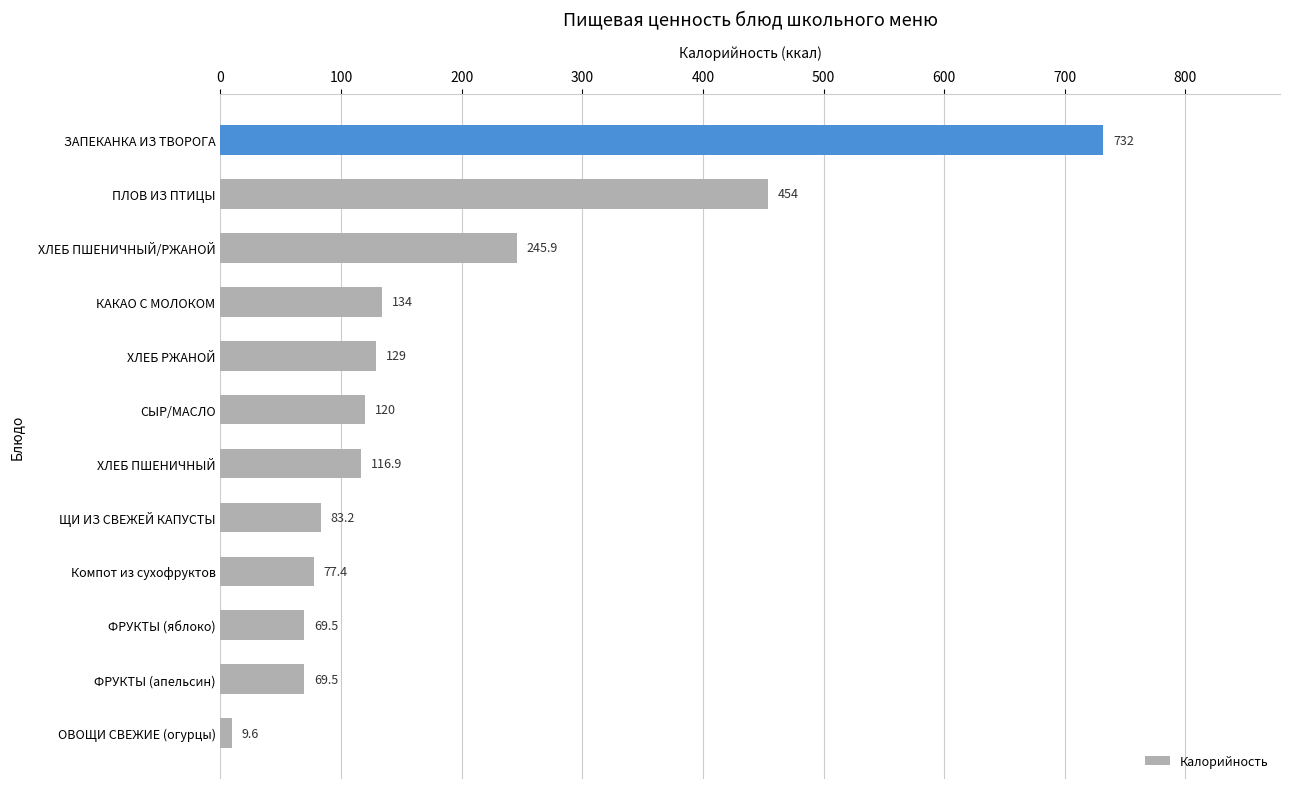

Which has a higher value, КАКАО С МОЛОКОМ or ПЛОВ ИЗ ПТИЦЫ?

ПЛОВ ИЗ ПТИЦЫ